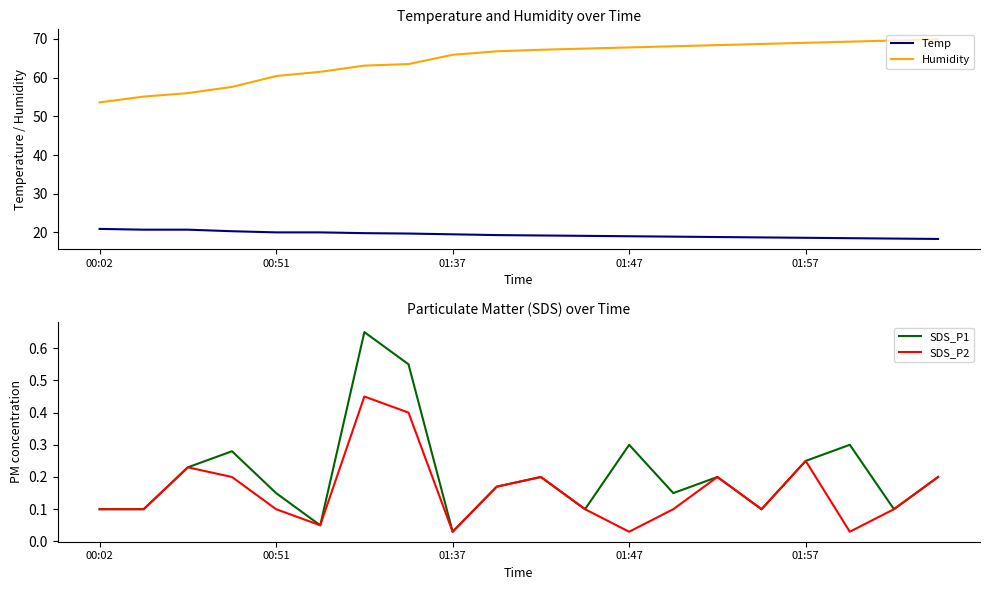

List the series in order of their peak value, lowest first.

SDS_P2, SDS_P1, Temp, Humidity